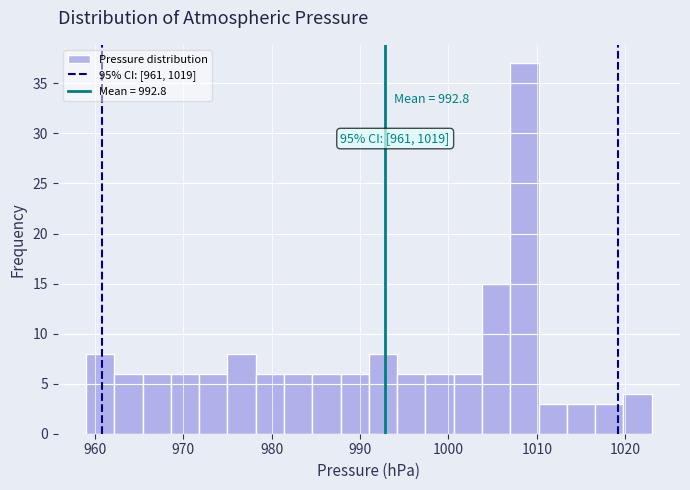

Read against the x-axis, roughly where is the centre of the tallest bar?

1009